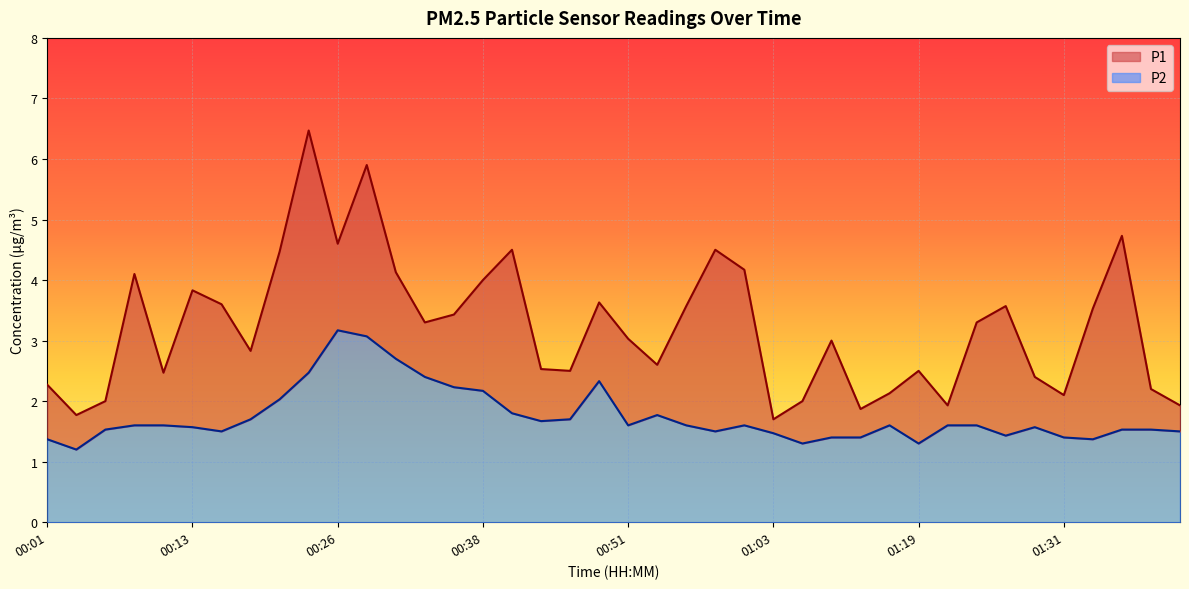

Count the number of categories in the chart.

40